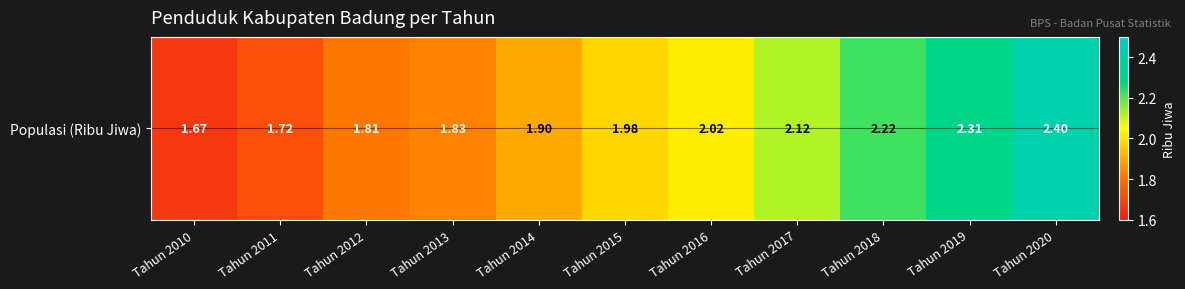

What is the sum of all values?

22.0